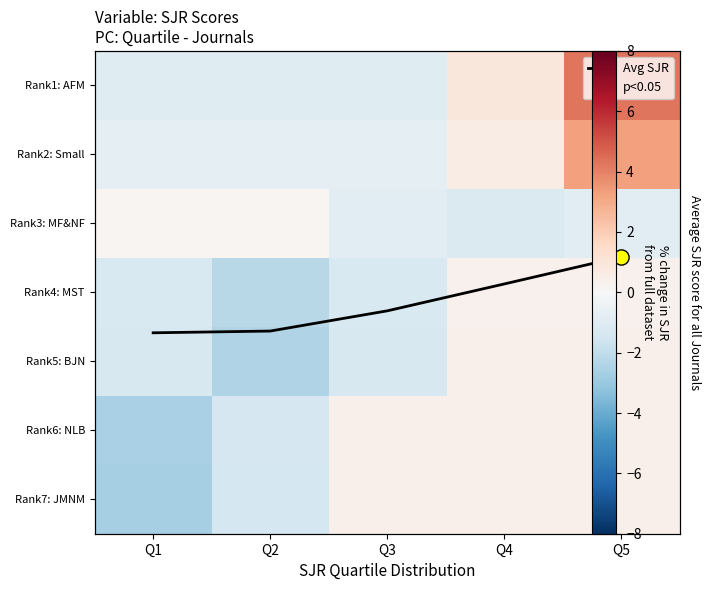

What is the total value across all series at Q1?

-5.8